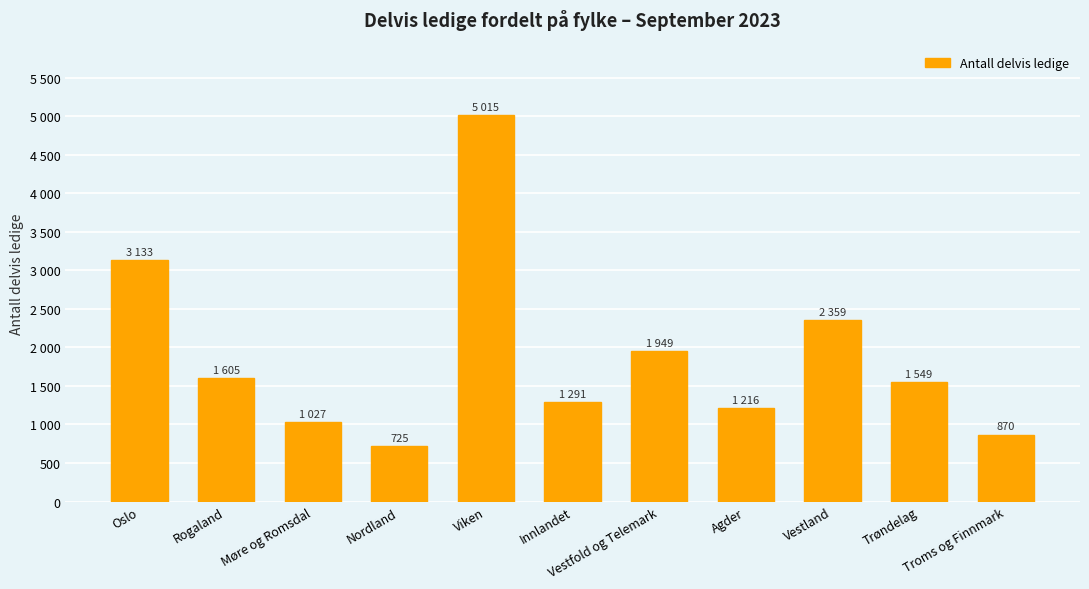

What is the difference between the values at Rogaland and Nordland?

880